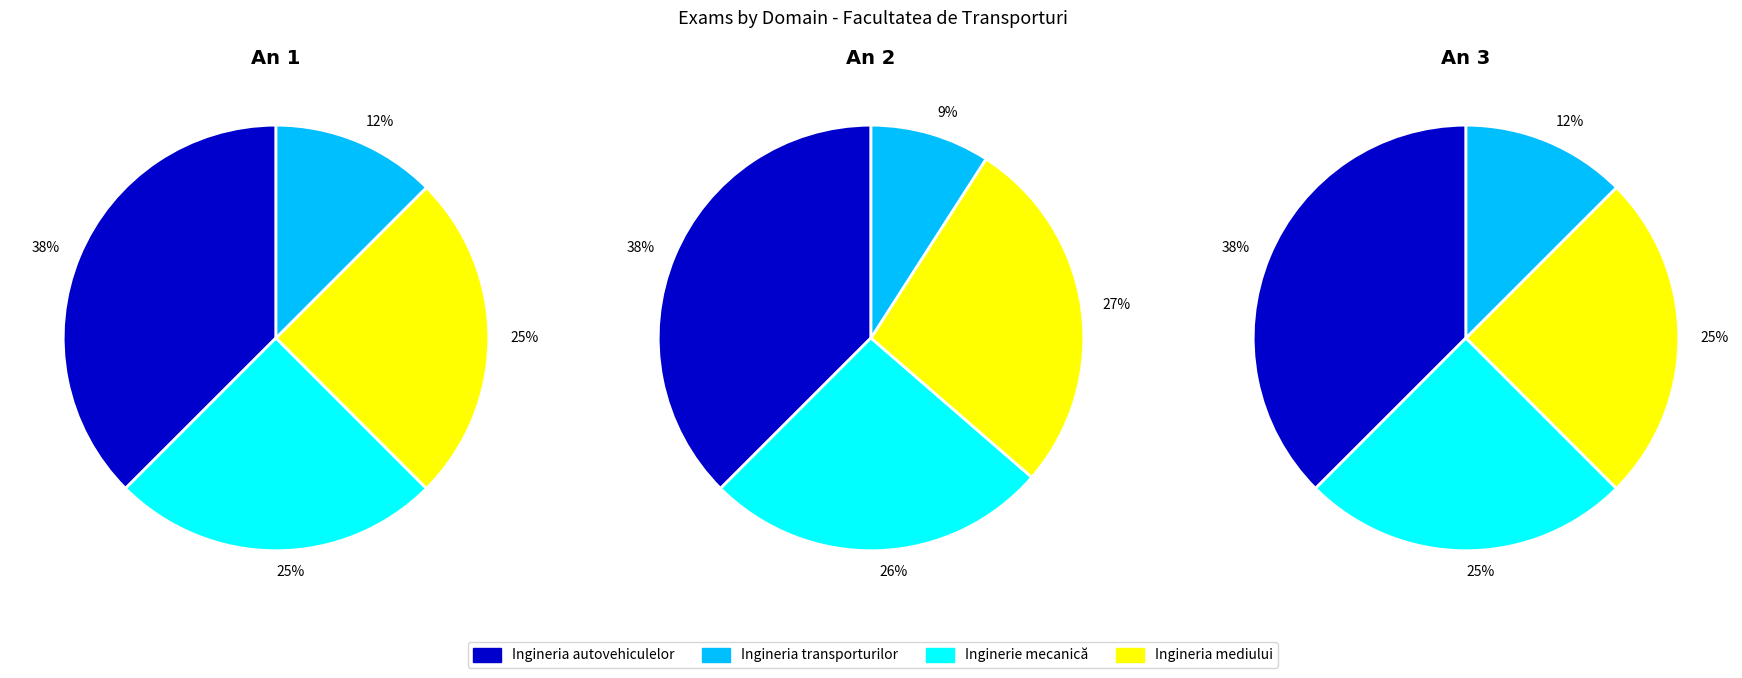

How many slices are in this pie chart?

4